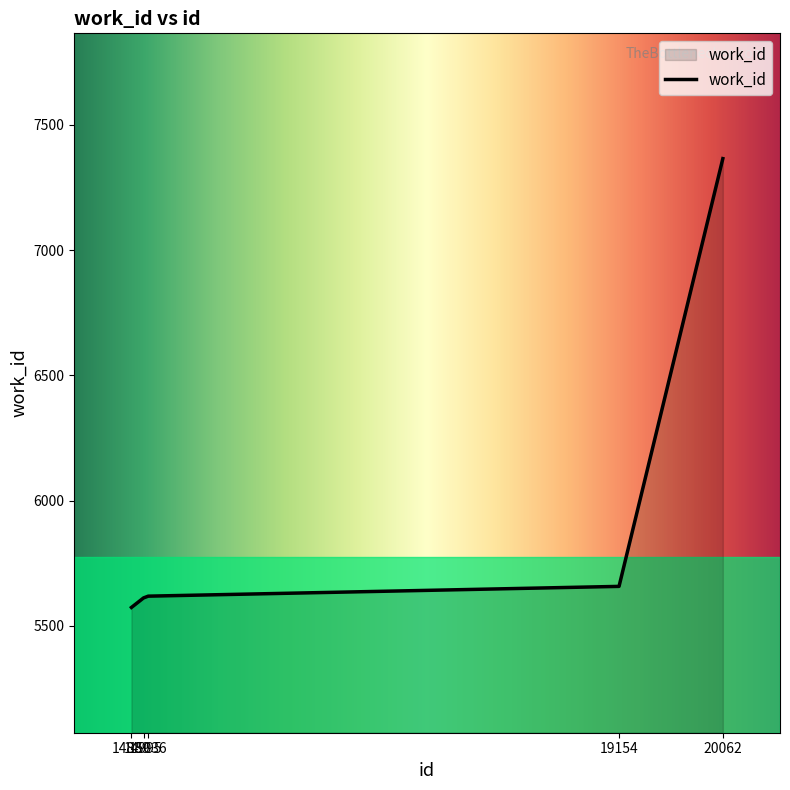

What is the difference between the second highest and minimum values?

84